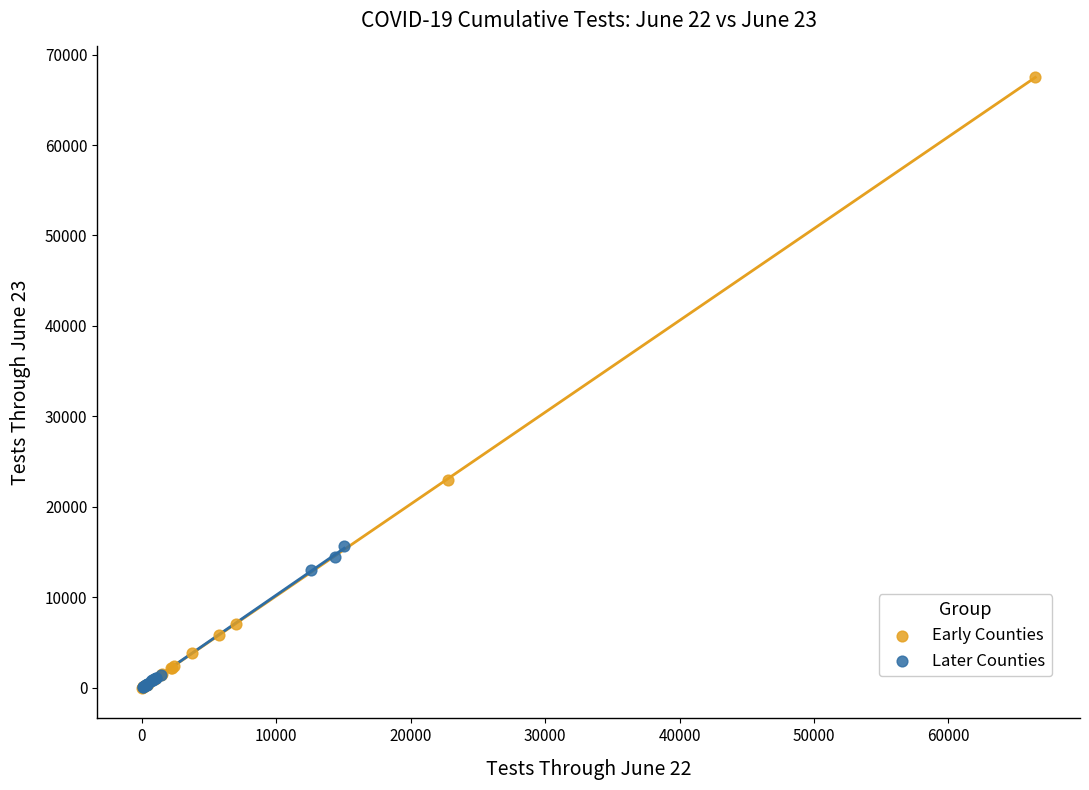

What are all the series names shown in the legend?

Early Counties, Later Counties